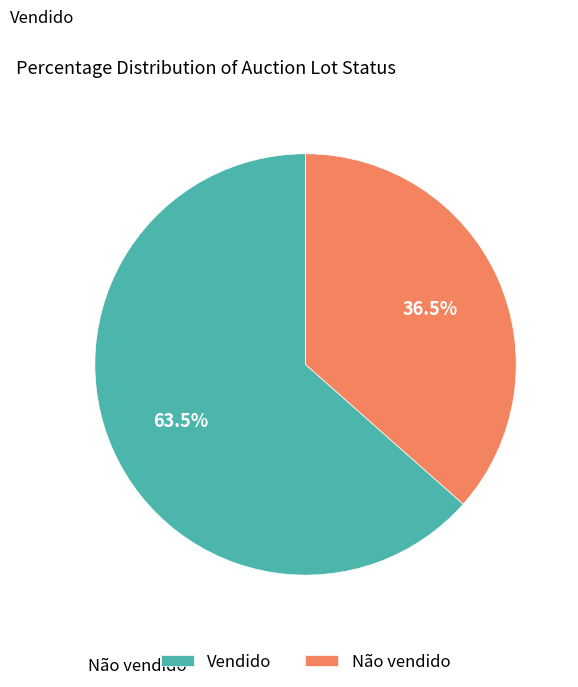

To the nearest percent, what is the difference between the largest and smallest slice percentages?

27%